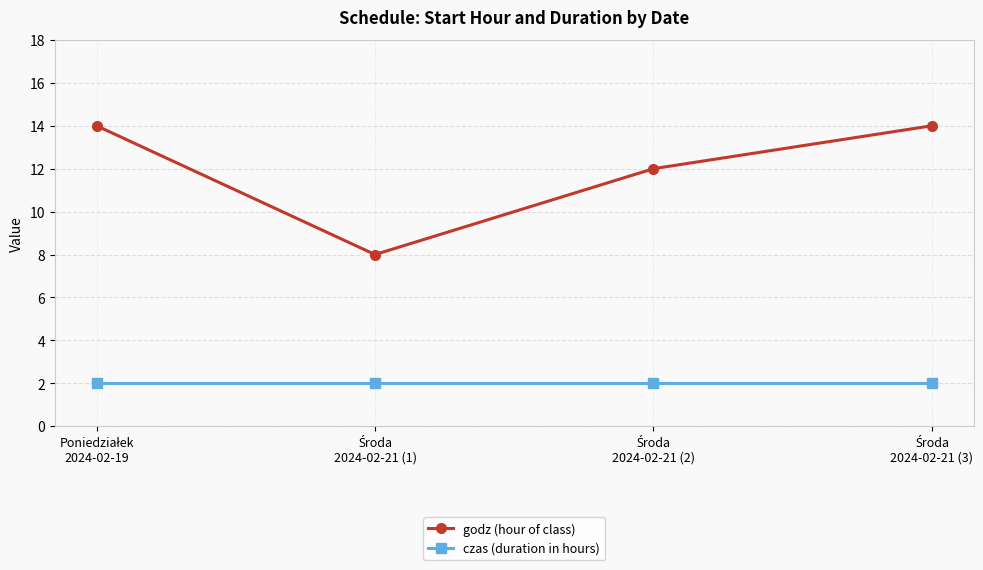

Is this an area chart (filled region under the line)?

No